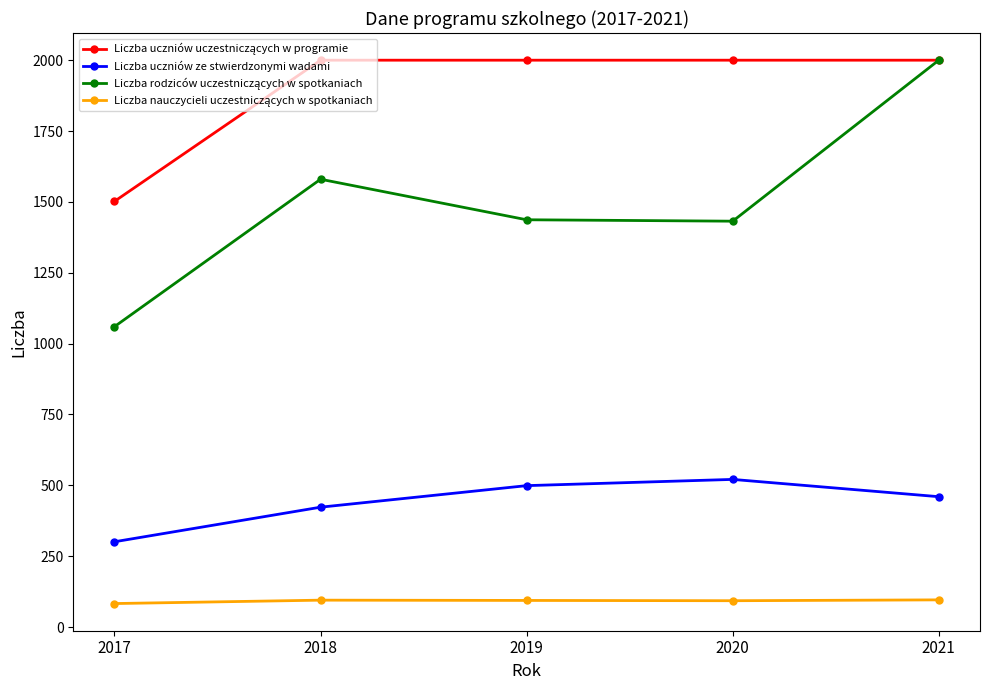

Is it true that Liczba uczniów ze stwierdzonymi wadami equals 185 at 2018?

False